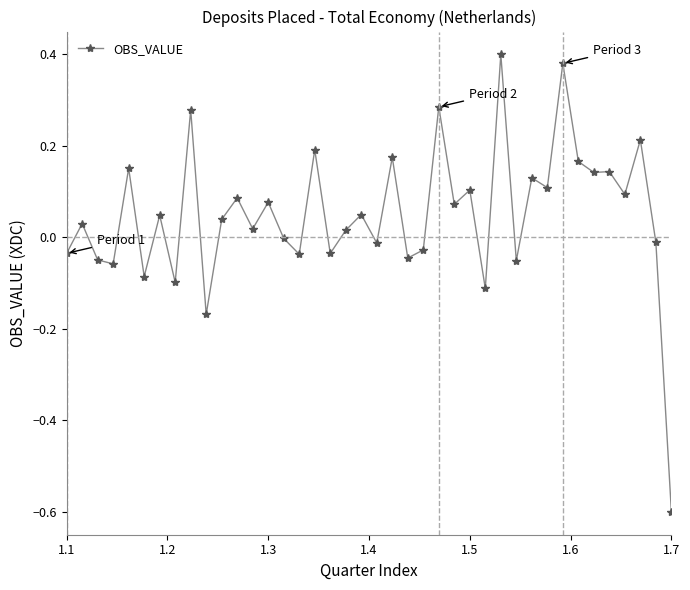

How many categories are shown in the chart?

40